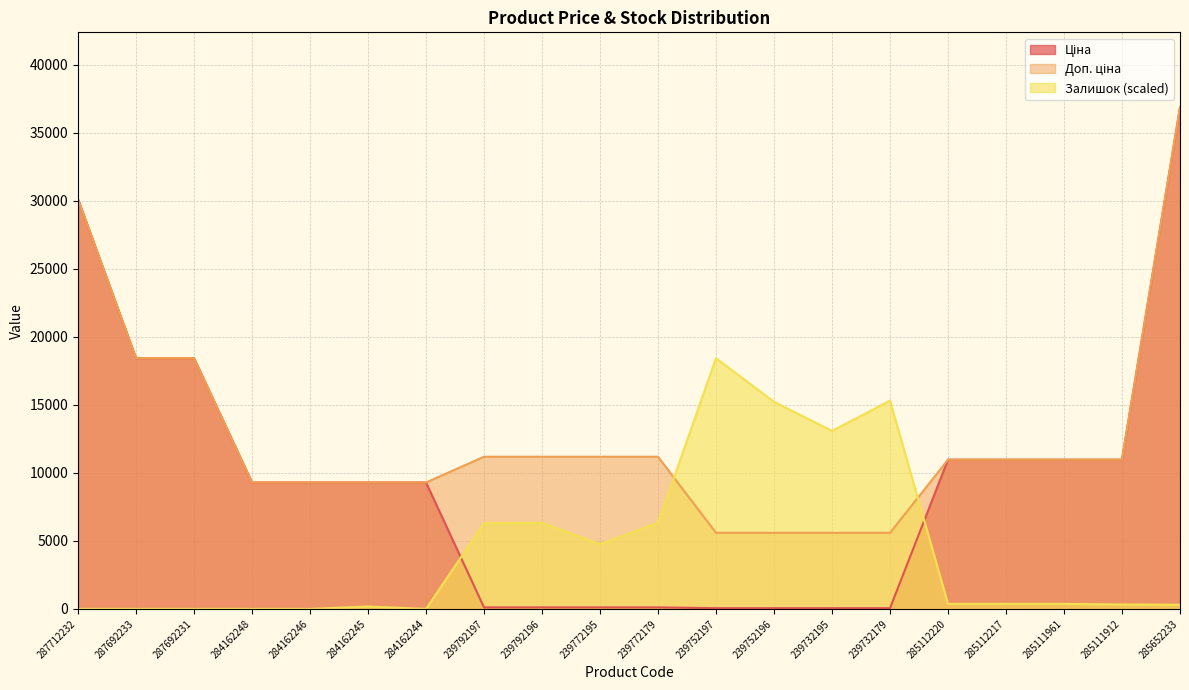

What is the label of the 7th point from the left?

284162244